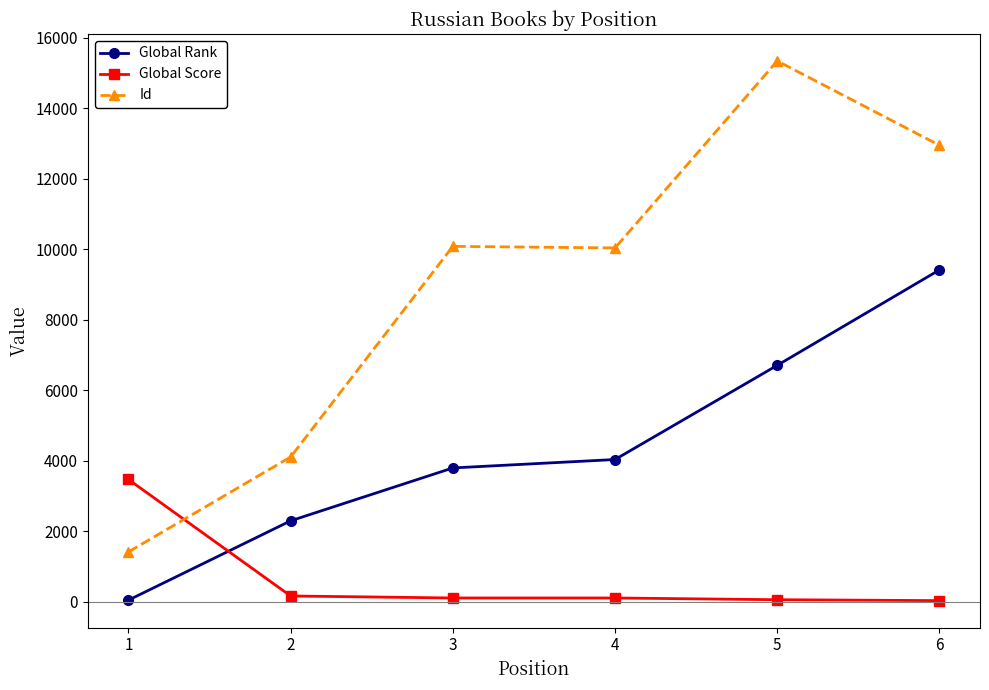

Which series has the largest total across all categories?

Id